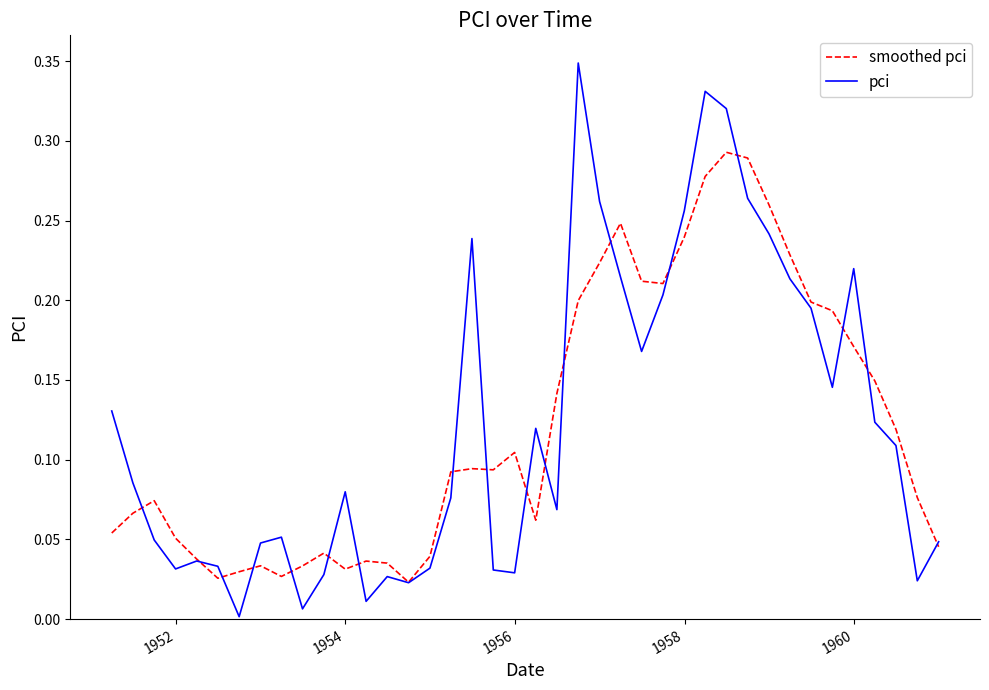

Which series has the widest spread of values?

pci